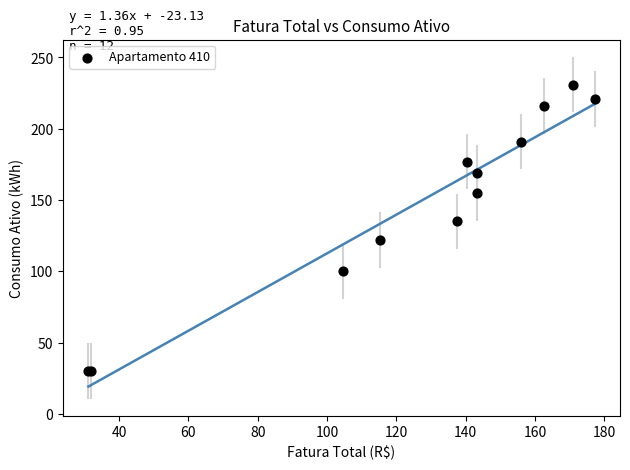

What Y value in the scatter plot is closest to 130?

135